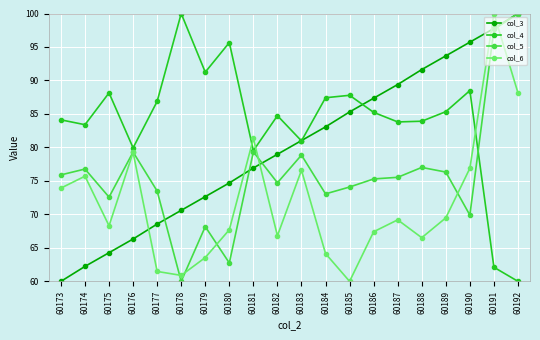

How many data points in col_6 are less than 69?

10